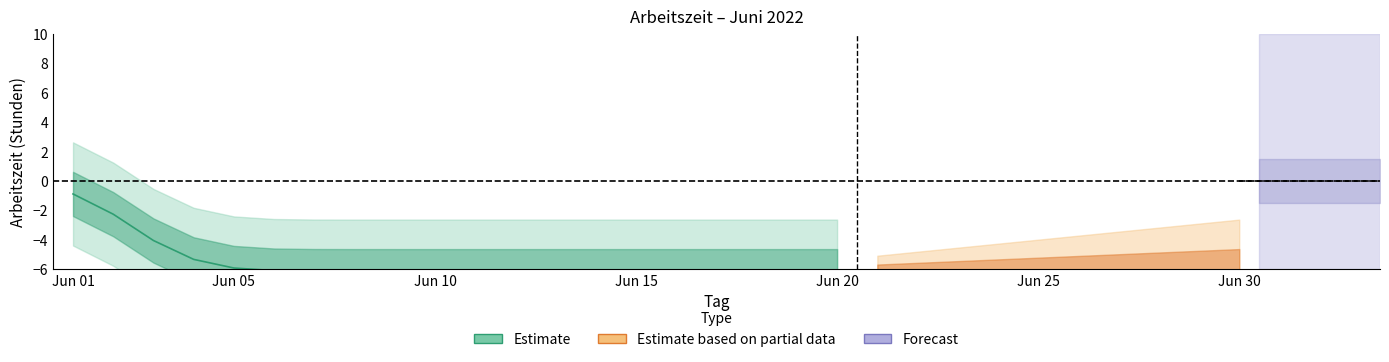

How many positive values are there?

2